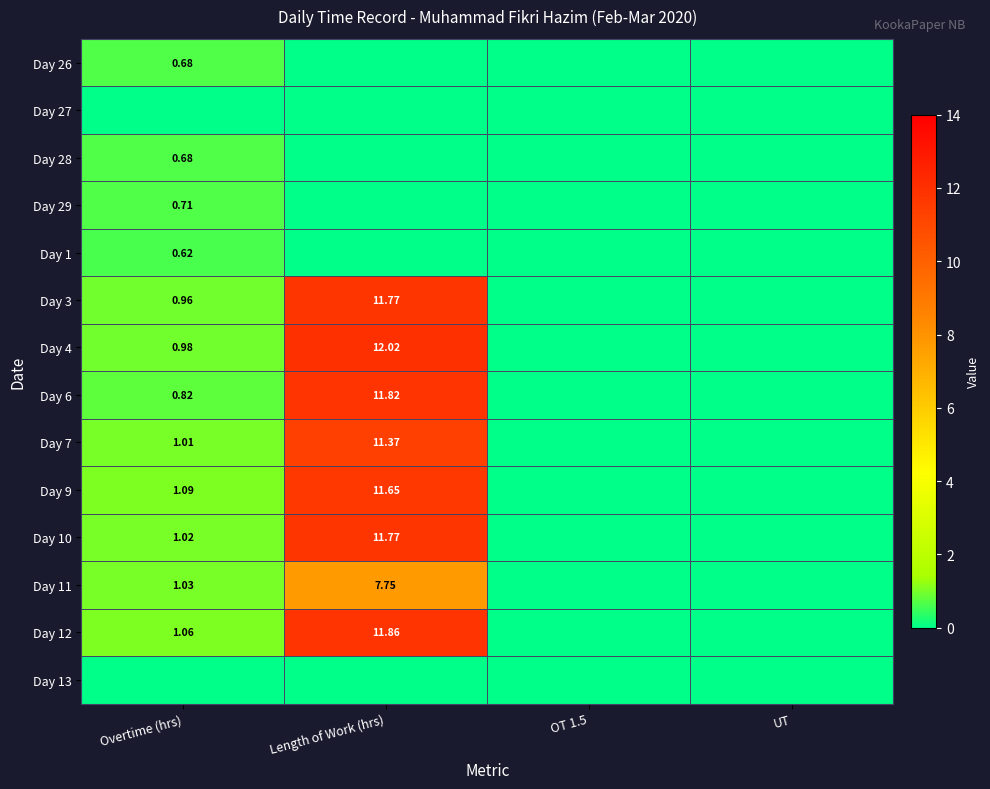

At UT, list the series in order from largest to smallest.

Day 26, Day 27, Day 28, Day 29, Day 1, Day 3, Day 4, Day 6, Day 7, Day 9, Day 10, Day 11, Day 12, Day 13